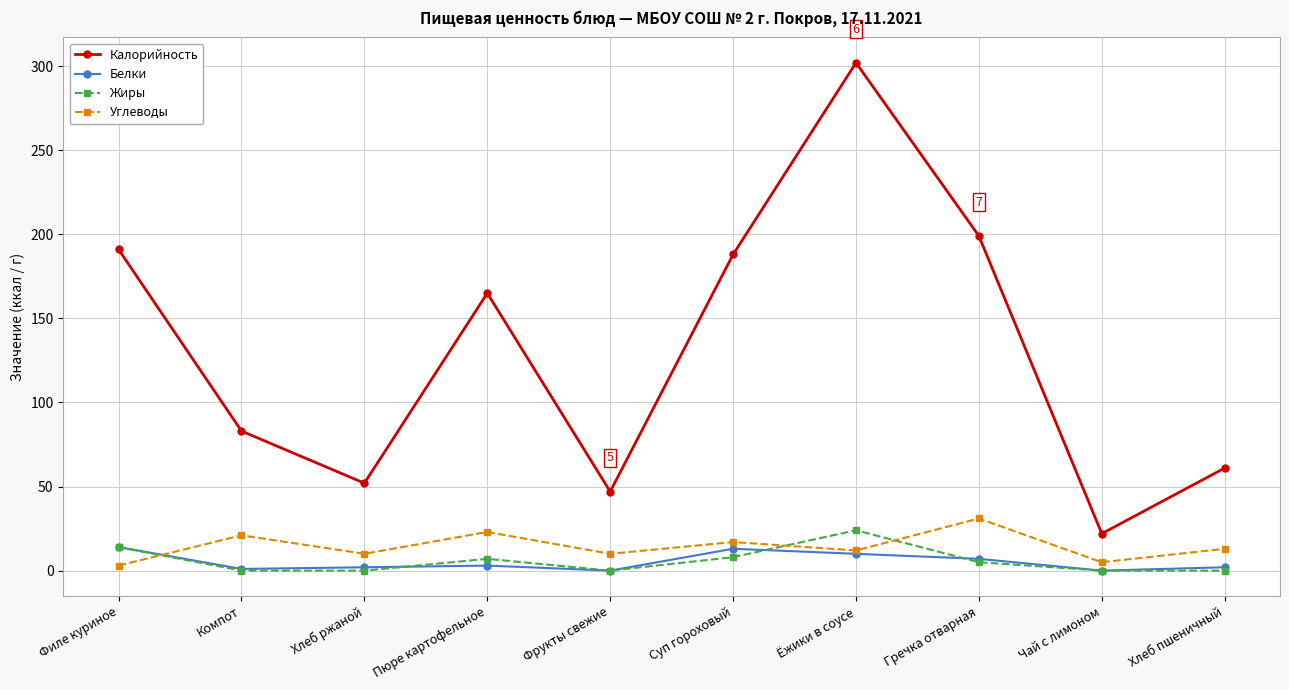

Rank the series at Суп гороховый from highest to lowest value.

Калорийность, Углеводы, Белки, Жиры